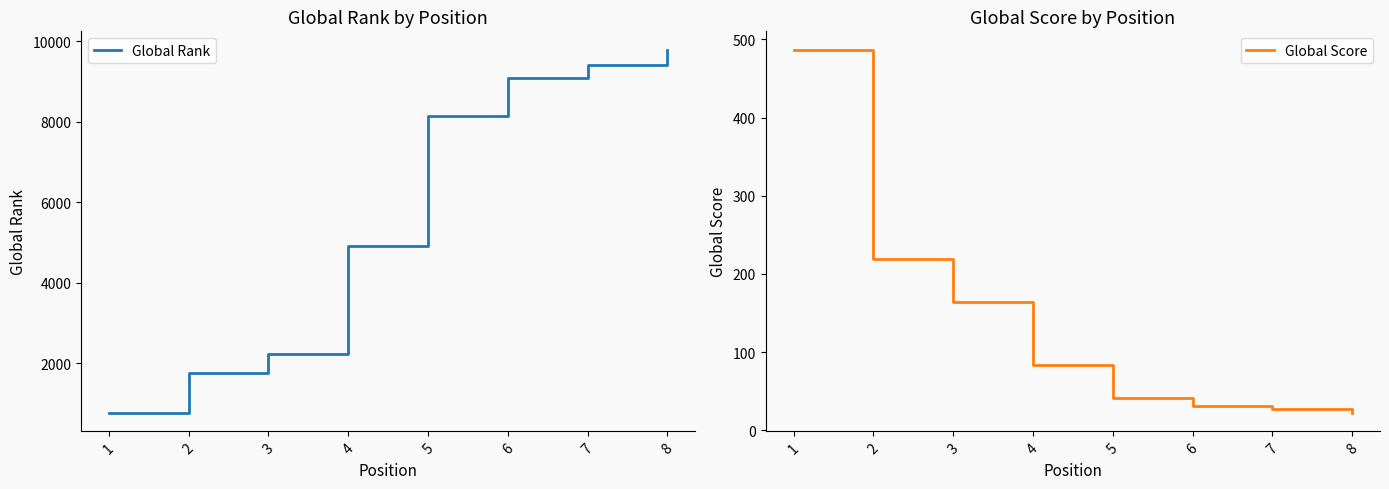

Is the value of Global Rank at 6 greater than the value of Global Score at 7?

Yes